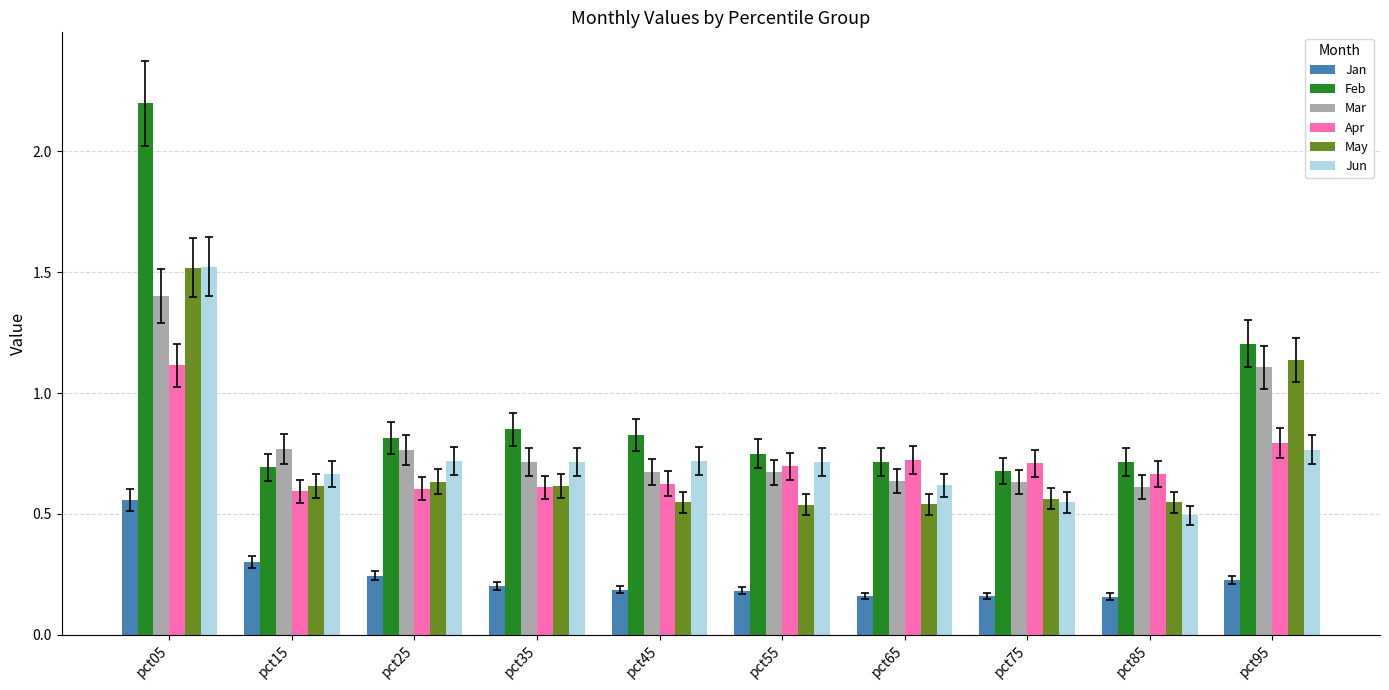

Are the bars grouped side by side (vs. stacked)?

Yes